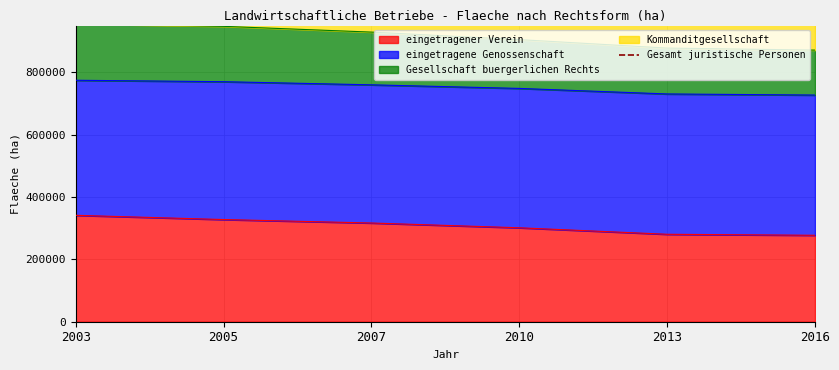

True or false: the data has more than 0 interior local peaks.

False